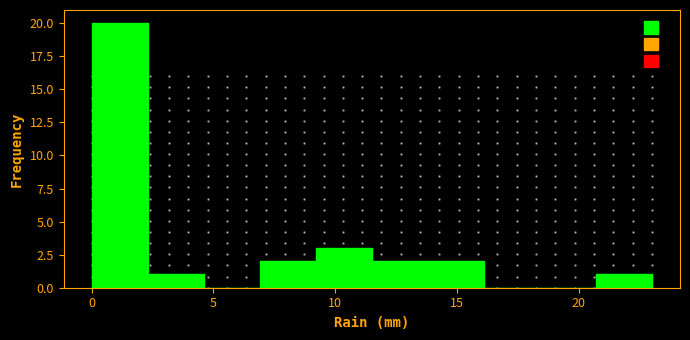

Reading left to right, transcribe this chart: for each bar, give the range it covers on the x-axis and its height. Neither the bar edges nor the heights are printed on the chart, so give them approximately, as read against the axes.

0.0 to 2.3: 20
2.3 to 4.6: 1
4.6 to 6.9: 0
6.9 to 9.2: 2
9.2 to 11.5: 3
11.5 to 13.8: 2
13.8 to 16.1: 2
16.1 to 18.4: 0
18.4 to 20.7: 0
20.7 to 23.0: 1